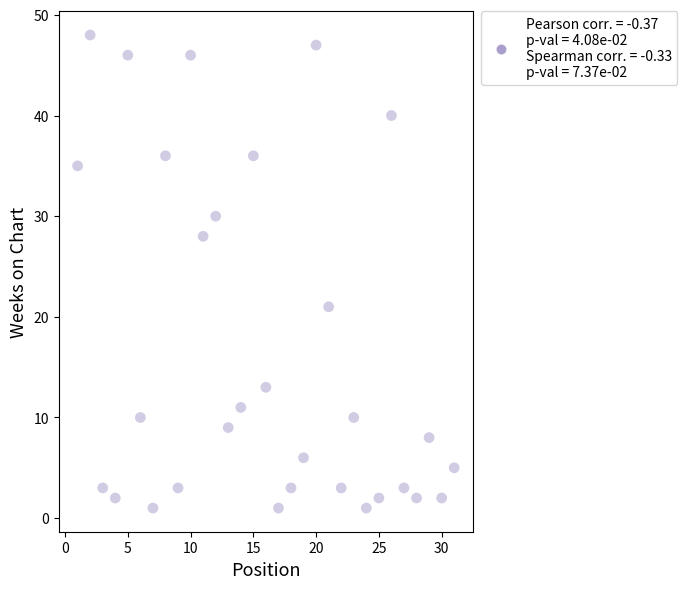

What is the range of Y values (max minus min)?

47